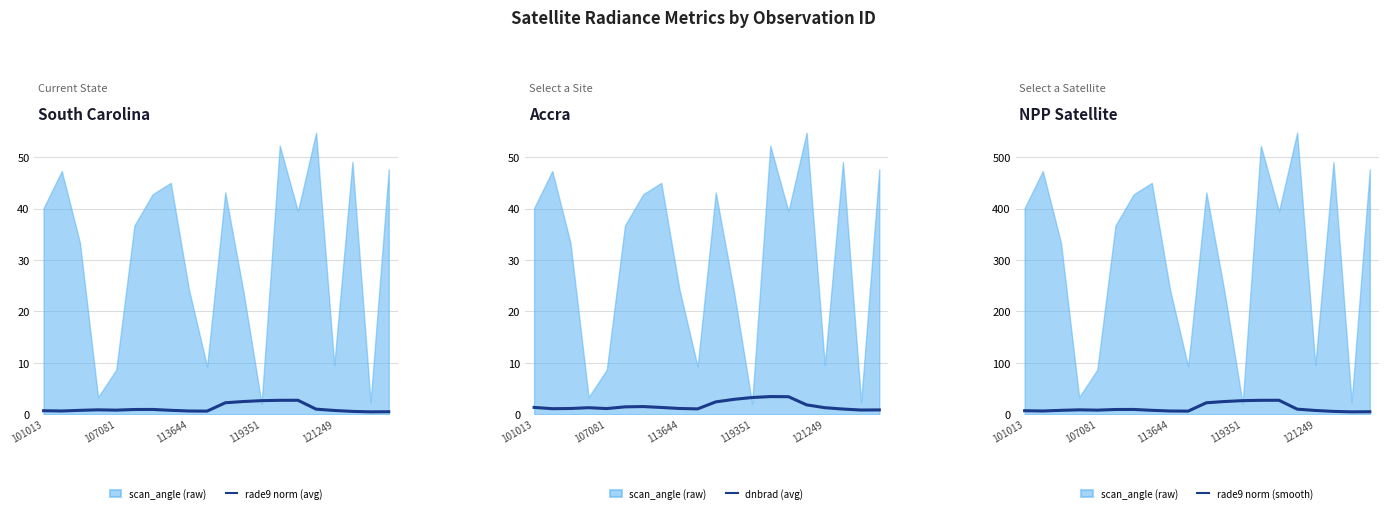

What is the value of the rade9 norm (smooth) point at the 15th from the left?

27.4